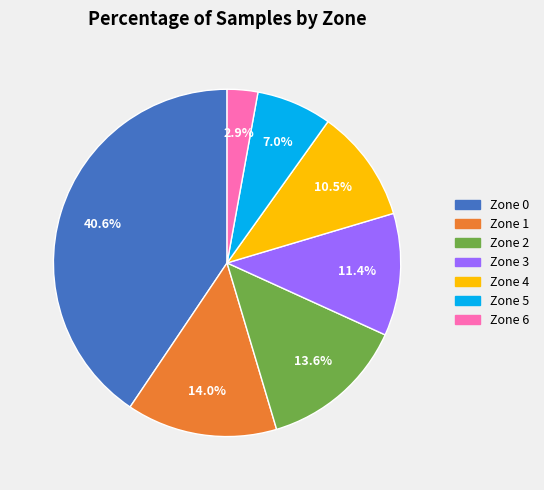

Does any single category account for the majority?

No